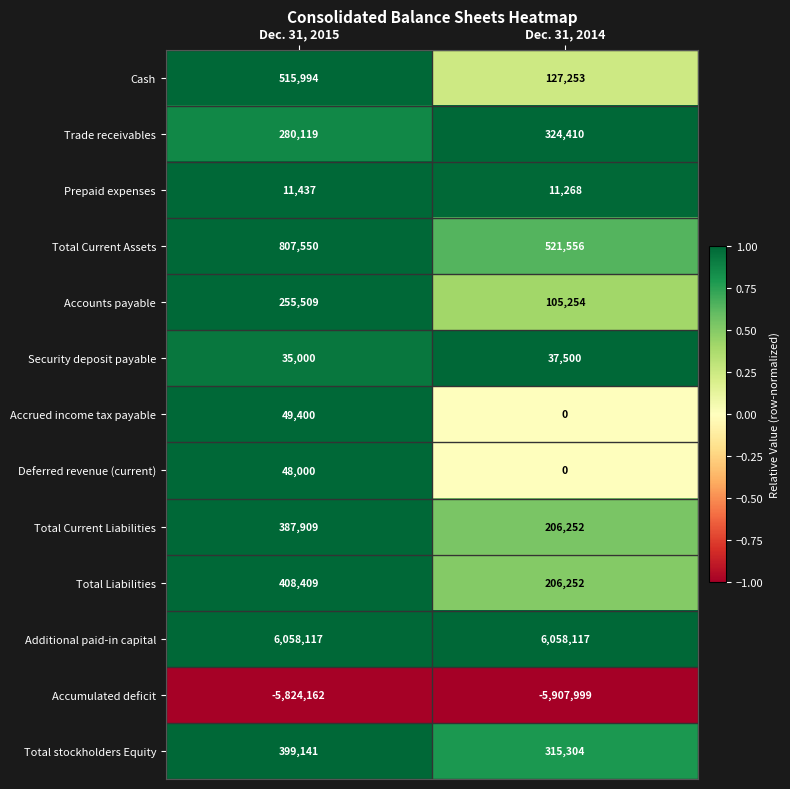

What is the sum of all Total Current Liabilities values?

594161